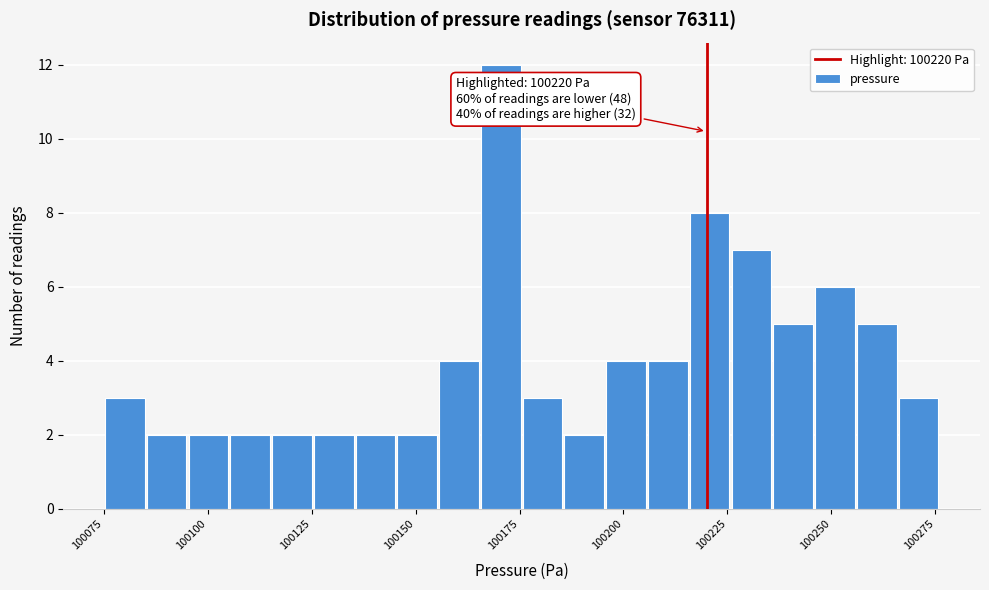

Read against the x-axis, roughly where is the centre of the tallest bar?

100170